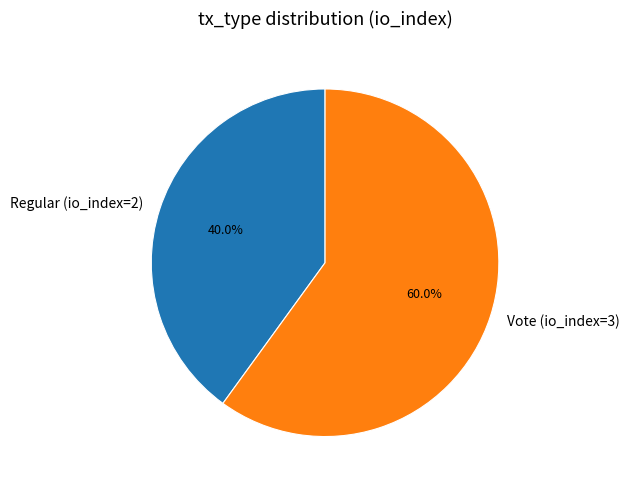

To the nearest percent, what percentage of the pie is Vote (io_index=3)?

60%